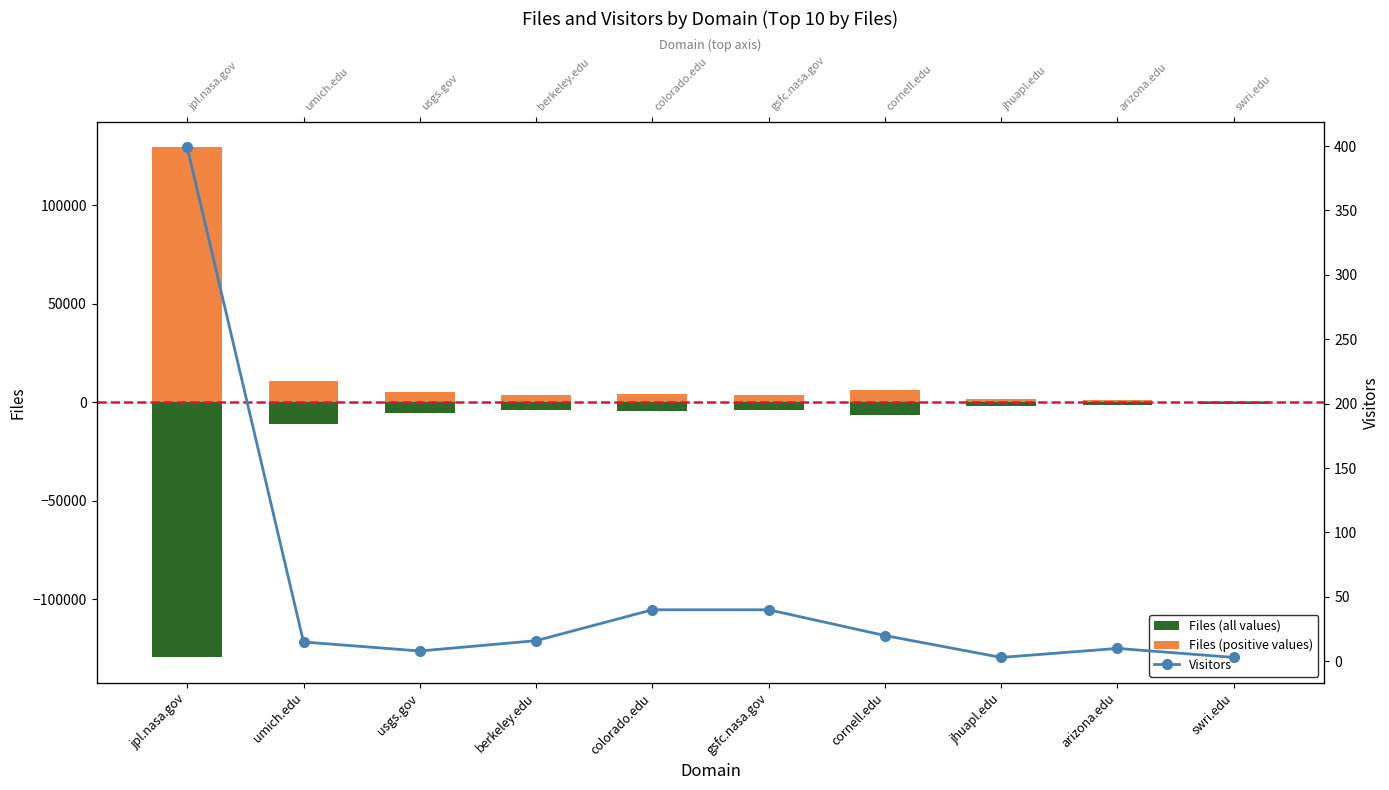

List the labels in order of Files (all values) value, smallest first.

jpl.nasa.gov, umich.edu, cornell.edu, usgs.gov, colorado.edu, gsfc.nasa.gov, berkeley.edu, jhuapl.edu, arizona.edu, swri.edu